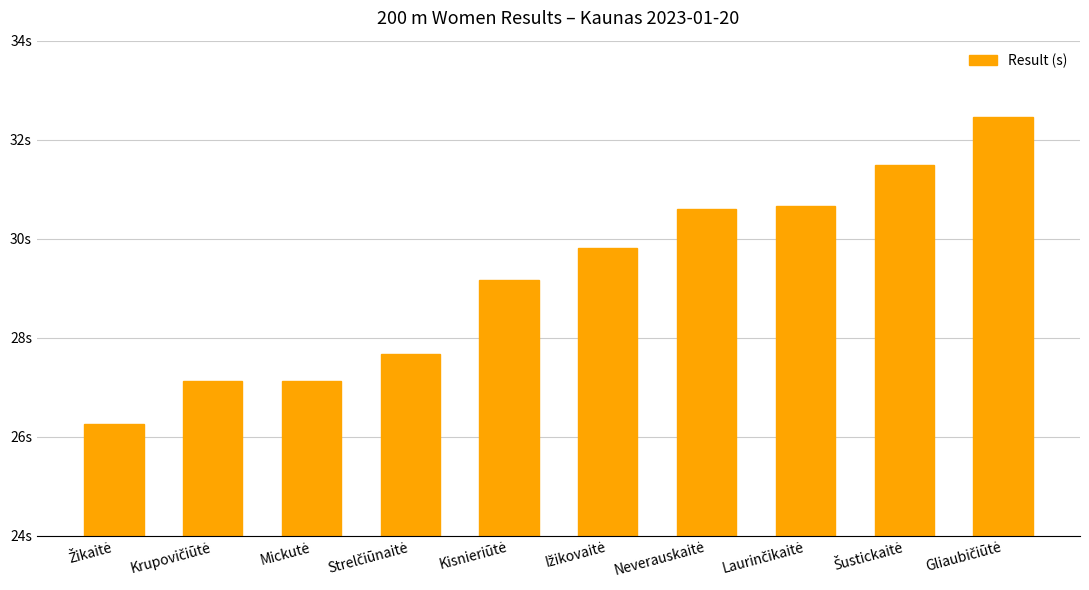

Does the chart contain any negative values?

No